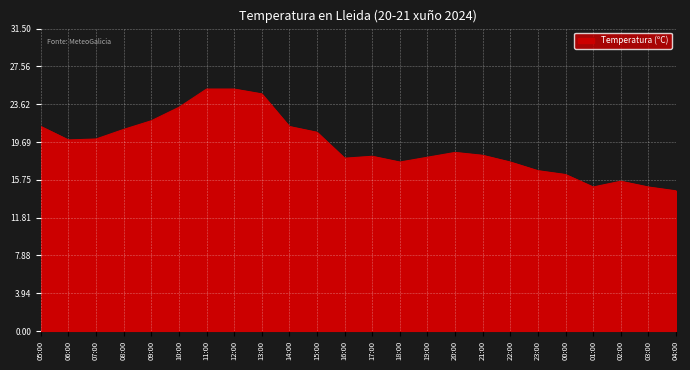

What is the difference between the maximum and minimum values?

10.6